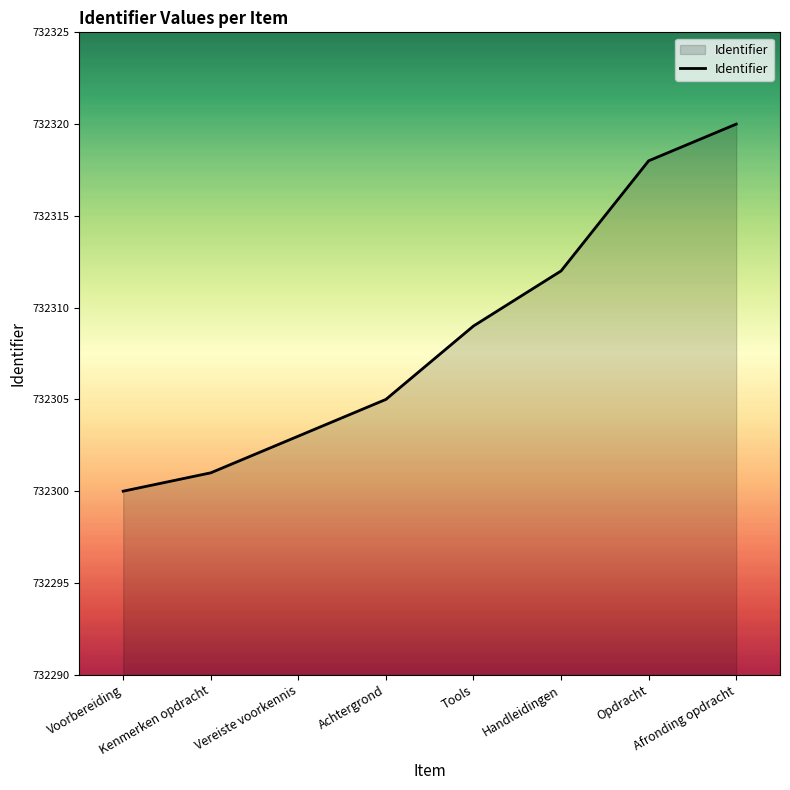

What is the sum of the values at Achtergrond and Afronding opdracht?

1464625